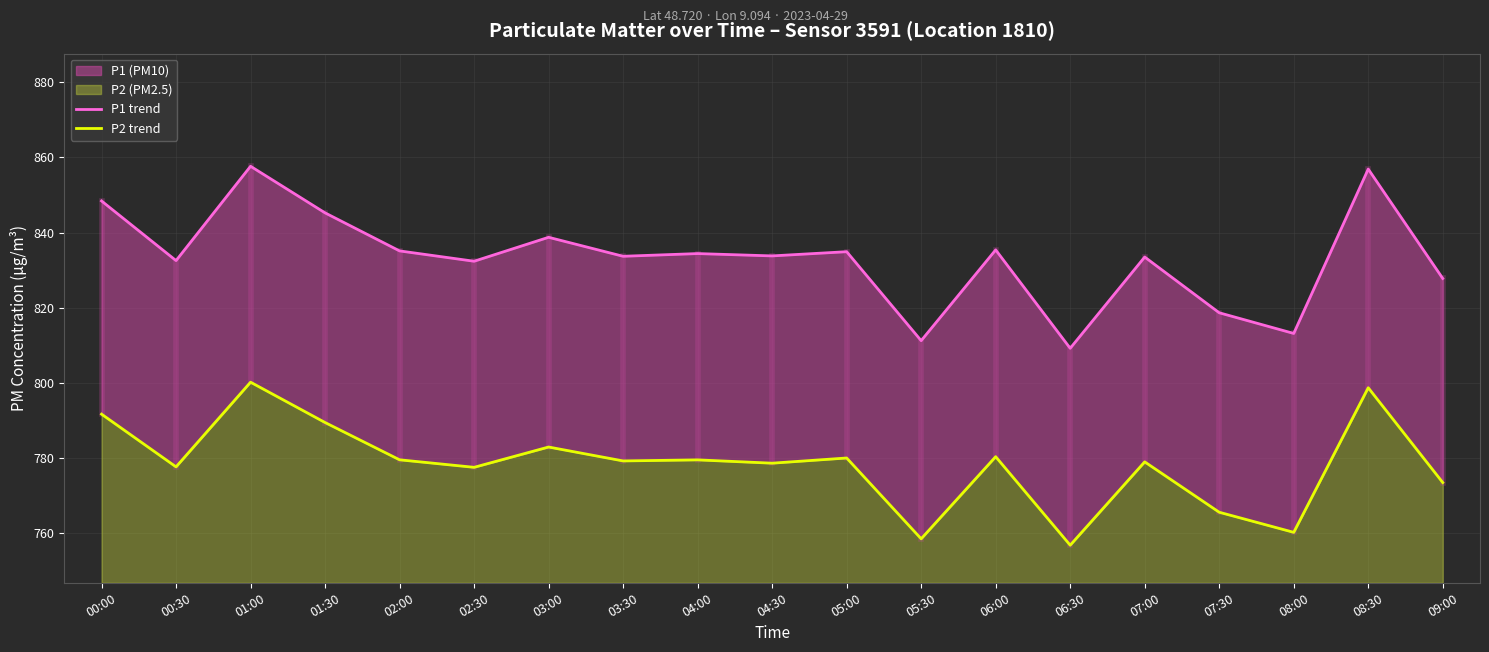

Rank the series by their average value, from lowest to highest.

P2 trend, P1 trend